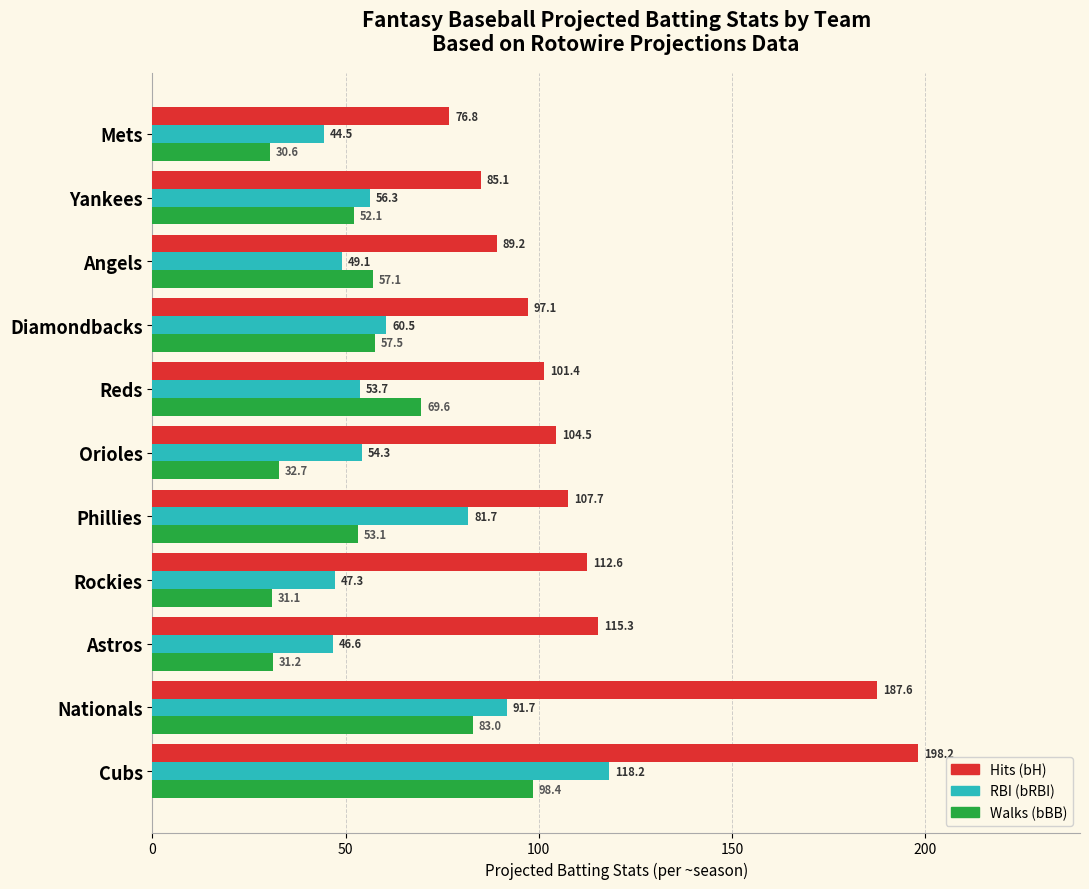

What is the difference between the highest and lowest values at Reds?

47.7